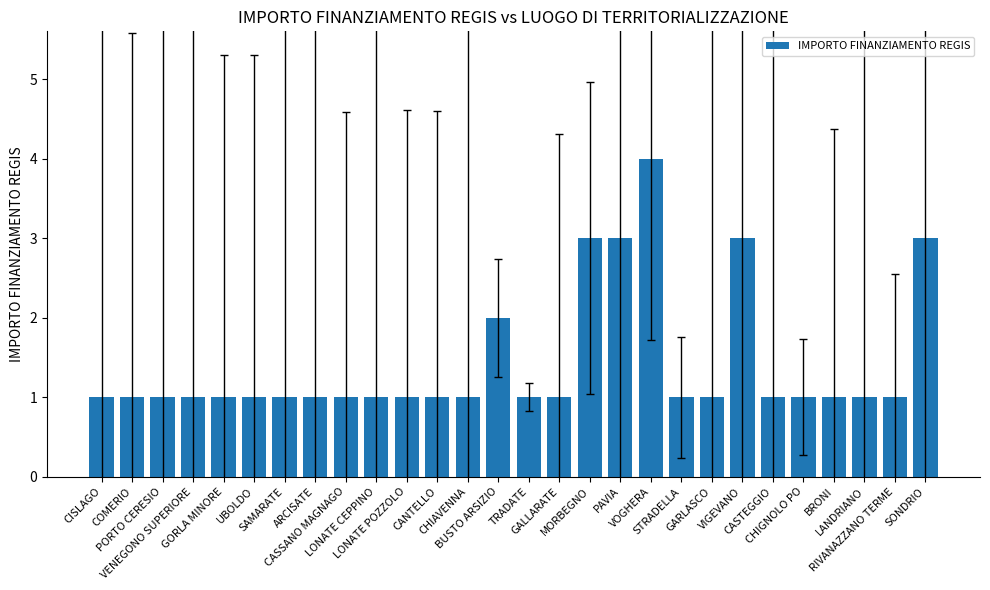

What is the maximum value shown in the chart?

4